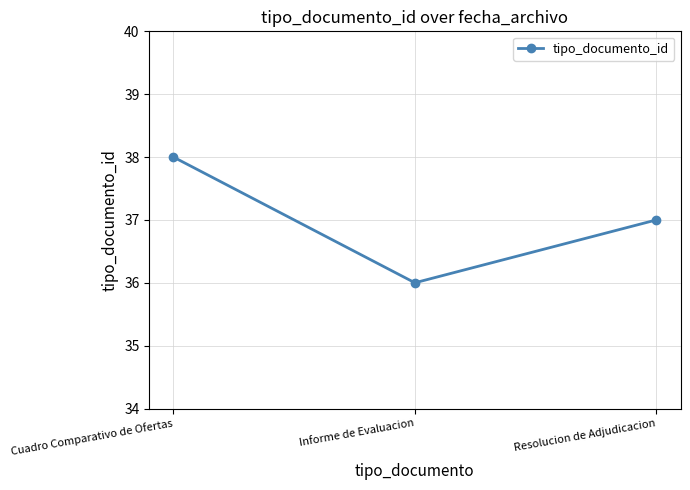

Between Resolucion de Adjudicacion and Informe de Evaluacion, which is larger?

Resolucion de Adjudicacion